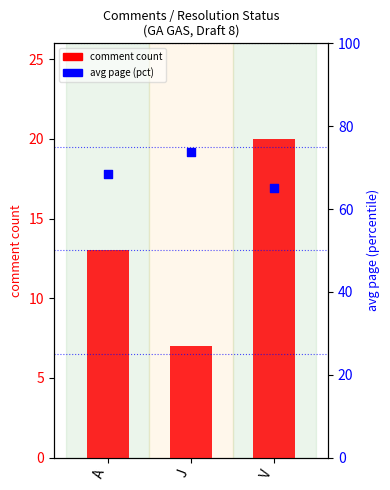

Which series has the widest spread of Y values?

comment count